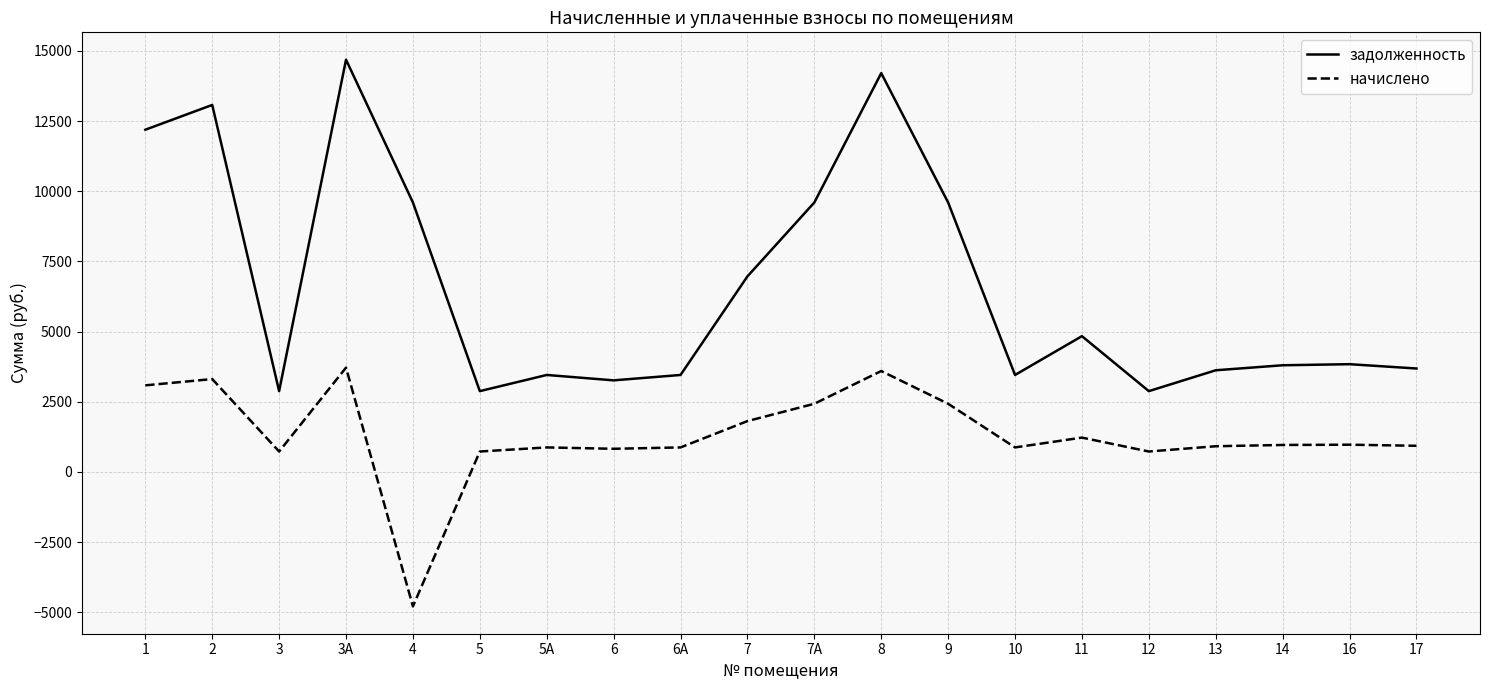

At which category does задолженность reach its first local peak?

2